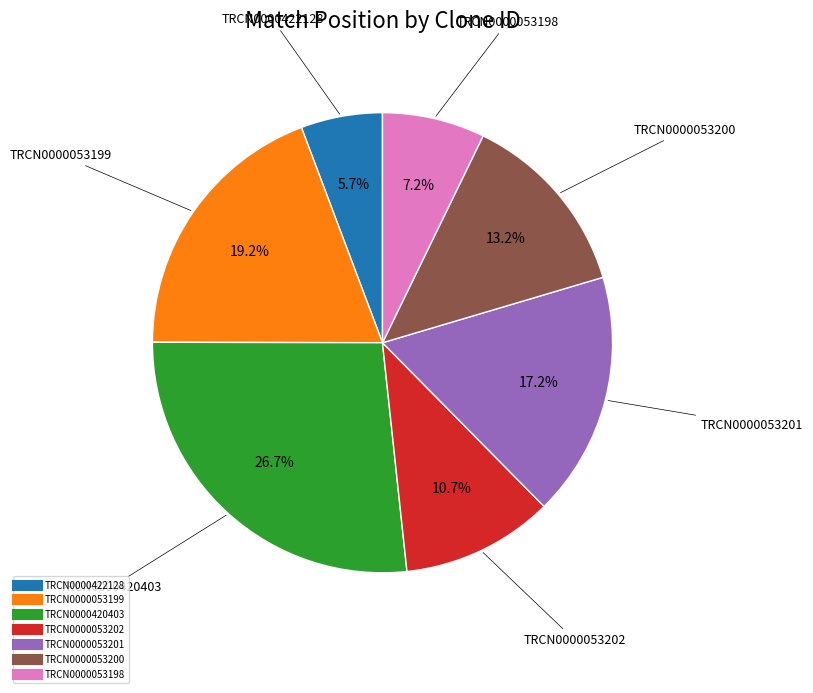

Rank the categories by value from highest to lowest.

TRCN0000420403, TRCN0000053199, TRCN0000053201, TRCN0000053200, TRCN0000053202, TRCN0000053198, TRCN0000422128